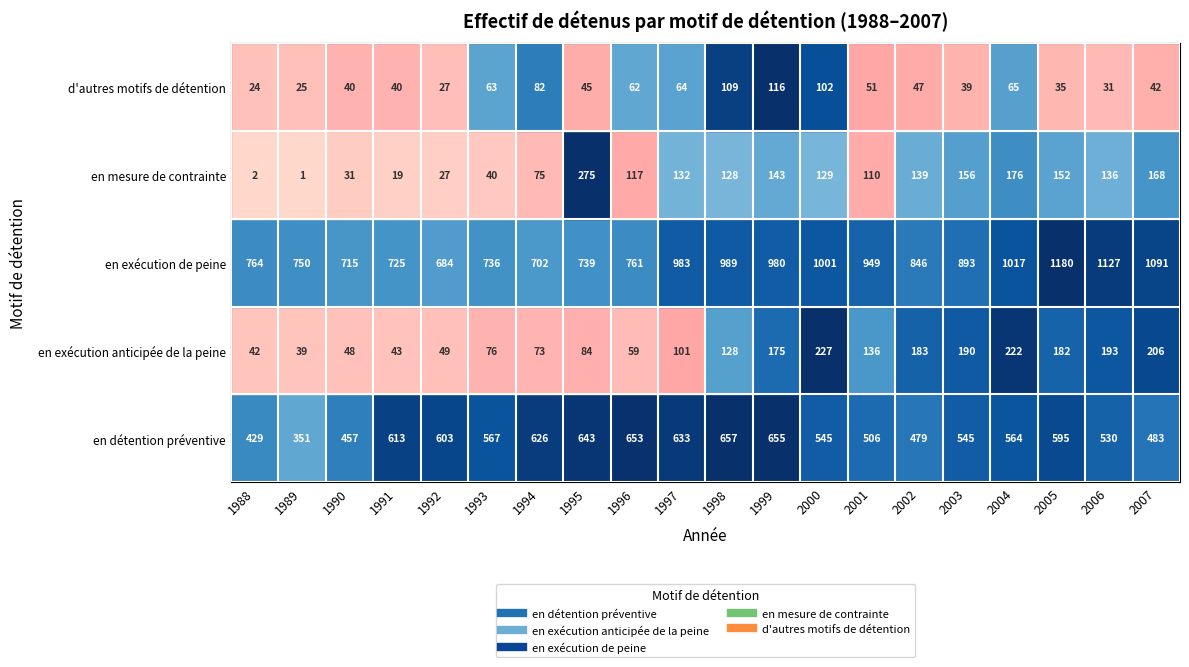

What is the sum of all d'autres motifs de détention values?

1109